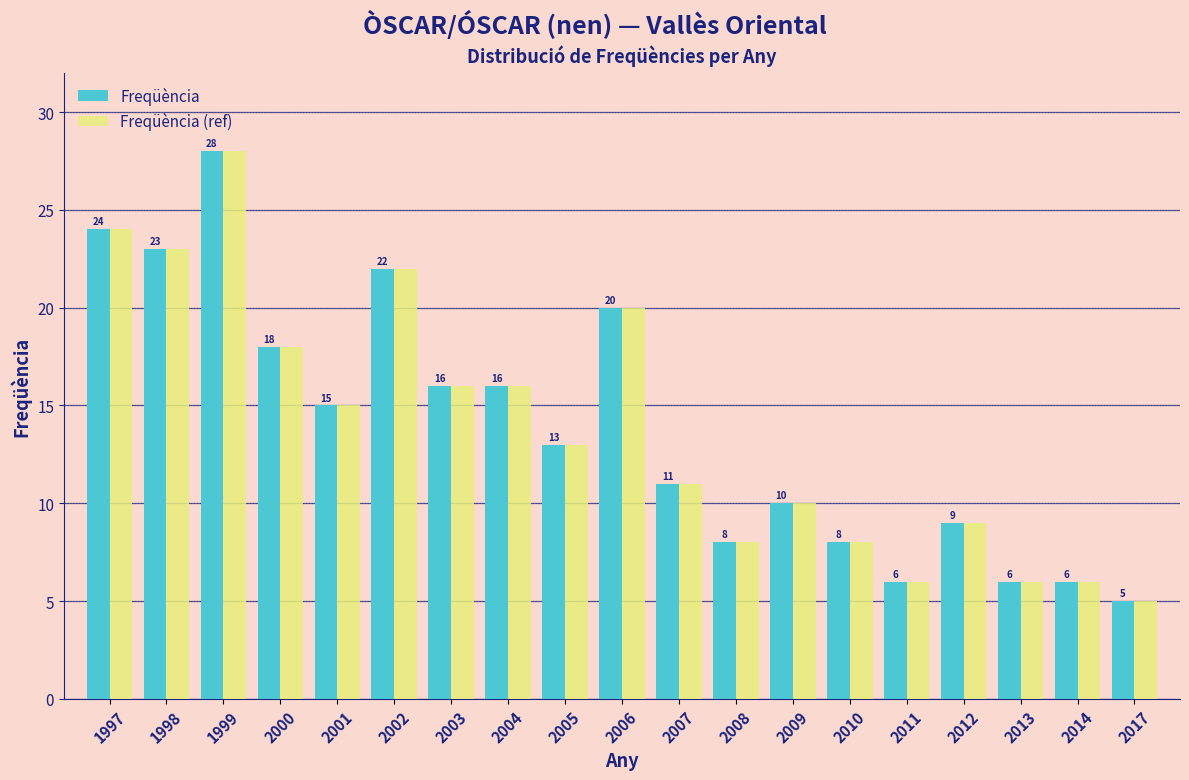

Reading left to right, what are all the values shown in this chart?

Freqüència: 1997=24	1998=23	1999=28	2000=18	2001=15	2002=22	2003=16	2004=16	2005=13	2006=20	2007=11	2008=8	2009=10	2010=8	2011=6	2012=9	2013=6	2014=6	2017=5
Freqüència (ref): 1997=24	1998=23	1999=28	2000=18	2001=15	2002=22	2003=16	2004=16	2005=13	2006=20	2007=11	2008=8	2009=10	2010=8	2011=6	2012=9	2013=6	2014=6	2017=5